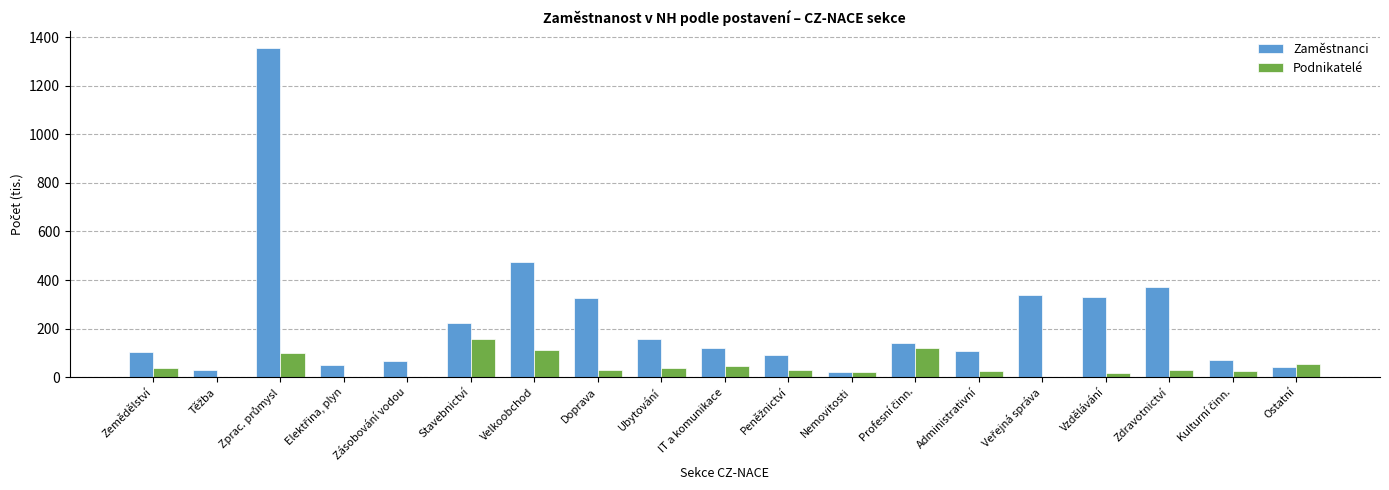

Between Nemovitosti and Zdravotnictví, which series saw the biggest shift?

Zaměstnanci